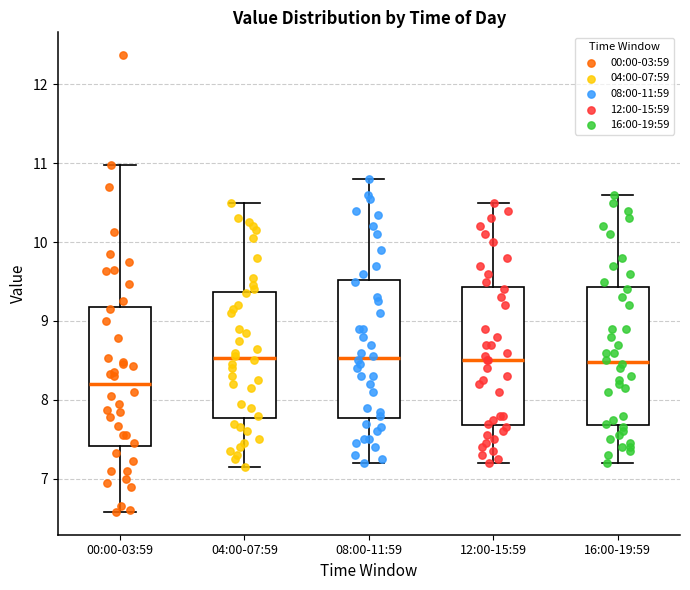

Reading left to right, transcribe this box plot: for each box, give where its median line is, the range the box spans, and where its two whiskers end, as read against the y-axis. The values are not printed on the chart, so give them approximately, as read against the axis.

00:00-03:59: median 8.2, box 7.4 to 9.2, whiskers 6.6 to 11.0
04:00-07:59: median 8.5, box 7.8 to 9.4, whiskers 7.2 to 10.5
08:00-11:59: median 8.5, box 7.8 to 9.5, whiskers 7.2 to 10.8
12:00-15:59: median 8.5, box 7.7 to 9.4, whiskers 7.2 to 10.5
16:00-19:59: median 8.5, box 7.7 to 9.4, whiskers 7.2 to 10.6